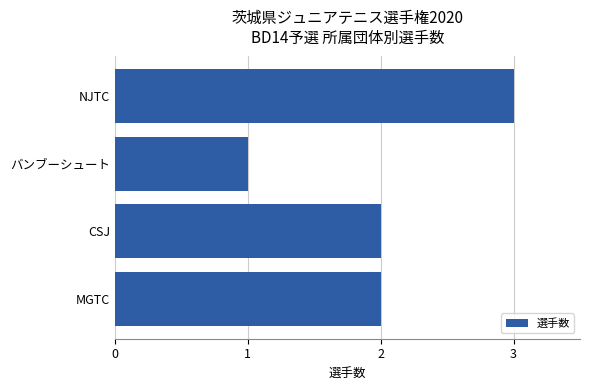

At which category does the chart reach its peak across all series?

NJTC